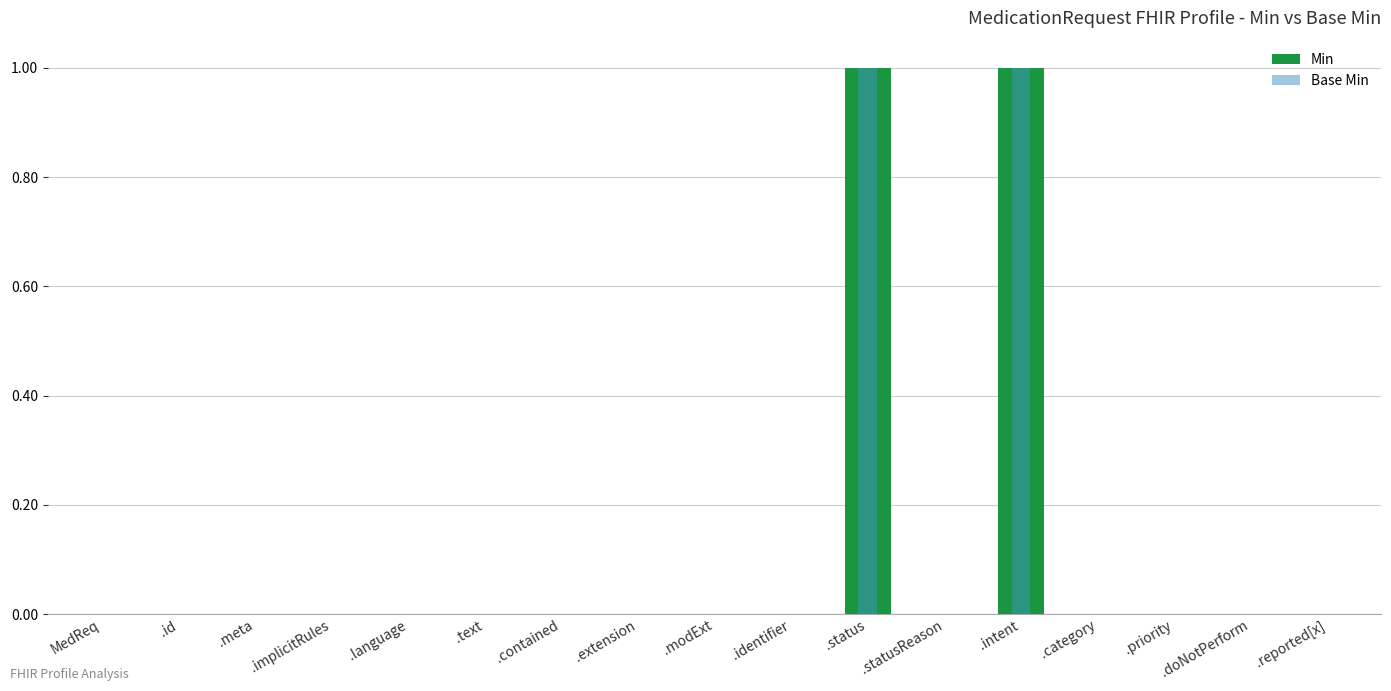

Reading left to right, transcribe all the data shown in this chart.

Min: MedReq=0	.id=0	.meta=0	.implicitRules=0	.language=0	.text=0	.contained=0	.extension=0	.modExt=0	.identifier=0	.status=1	.statusReason=0	.intent=1	.category=0	.priority=0	.doNotPerform=0	.reported[x]=0
Base Min: MedReq=0	.id=0	.meta=0	.implicitRules=0	.language=0	.text=0	.contained=0	.extension=0	.modExt=0	.identifier=0	.status=1	.statusReason=0	.intent=1	.category=0	.priority=0	.doNotPerform=0	.reported[x]=0